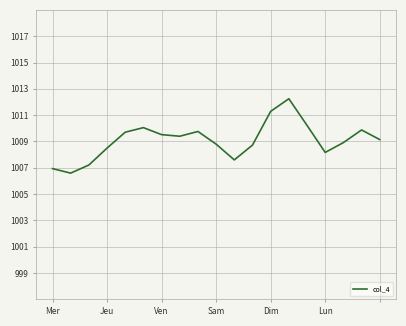

What is the difference between the maximum and minimum values?

5.7